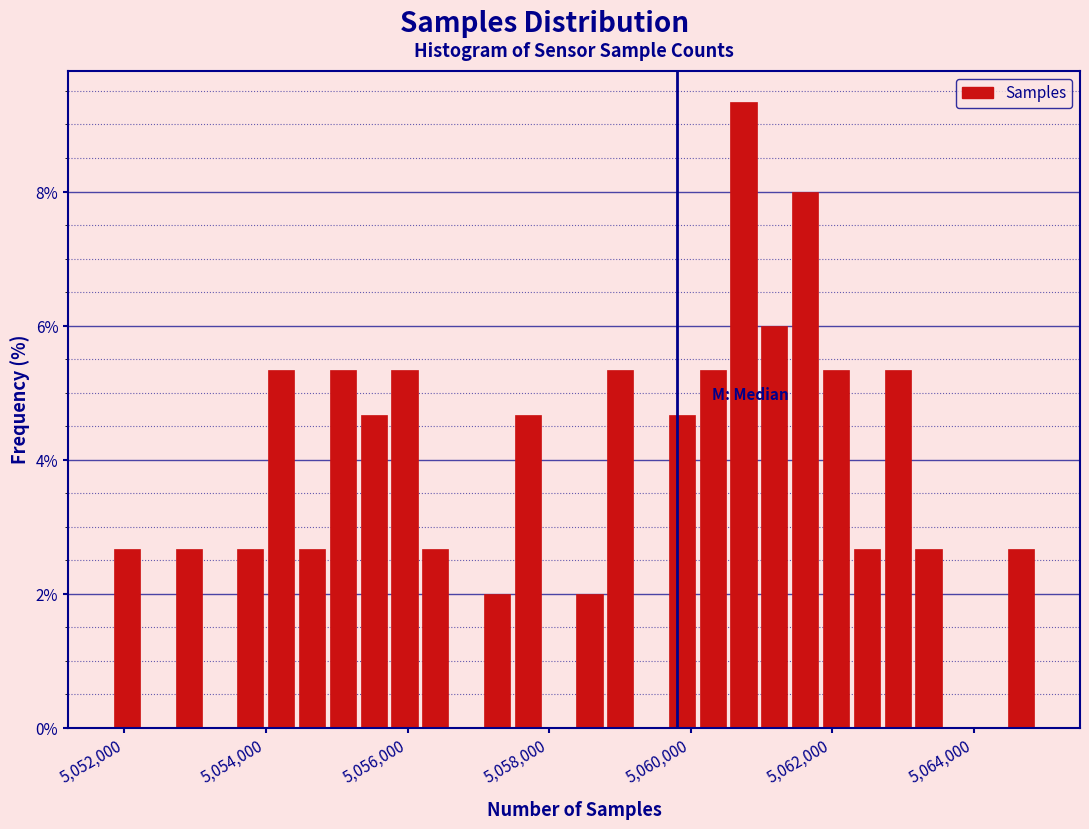

Read against the x-axis, roughly where is the centre of the tallest bar?

5060800